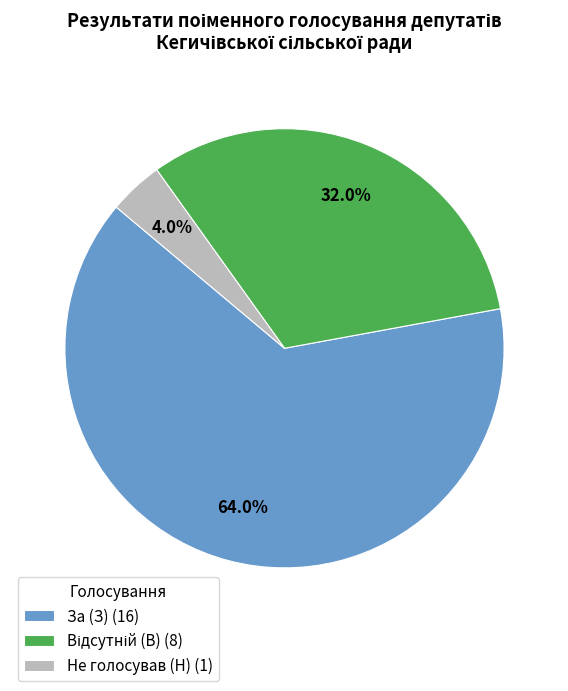

Which has a higher value, За (З) (16) or Не голосував (Н) (1)?

За (З) (16)